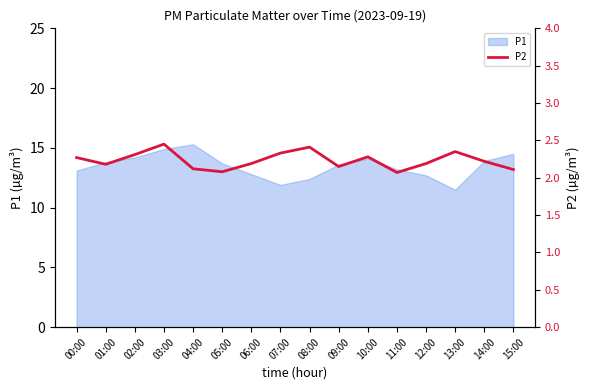

What is the smallest value displayed?

2.1